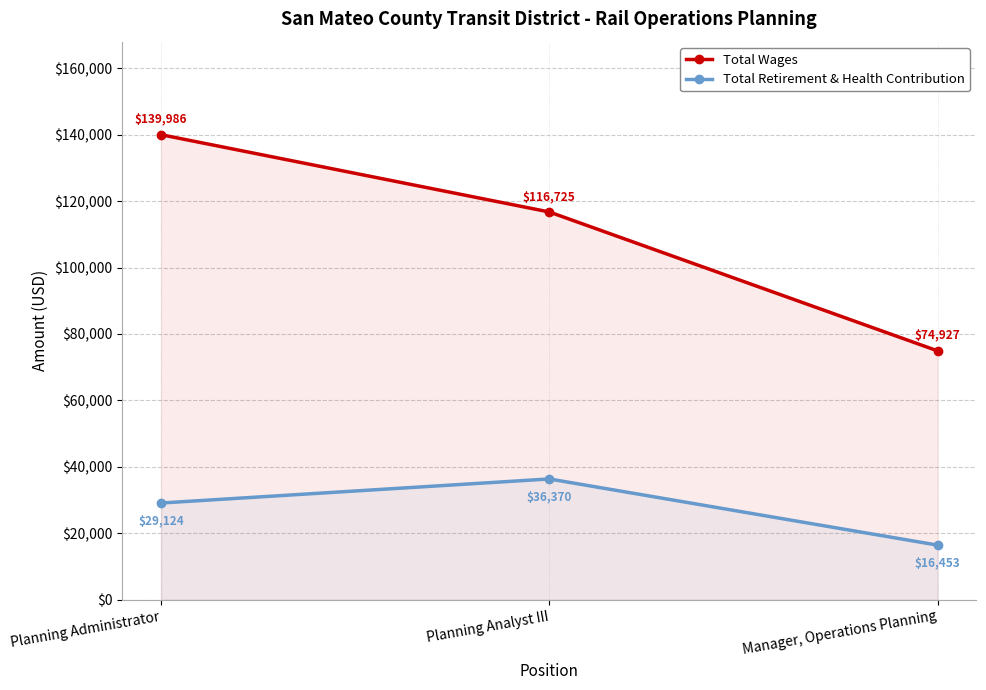

What is the sum of all Total Retirement & Health Contribution values?

81947